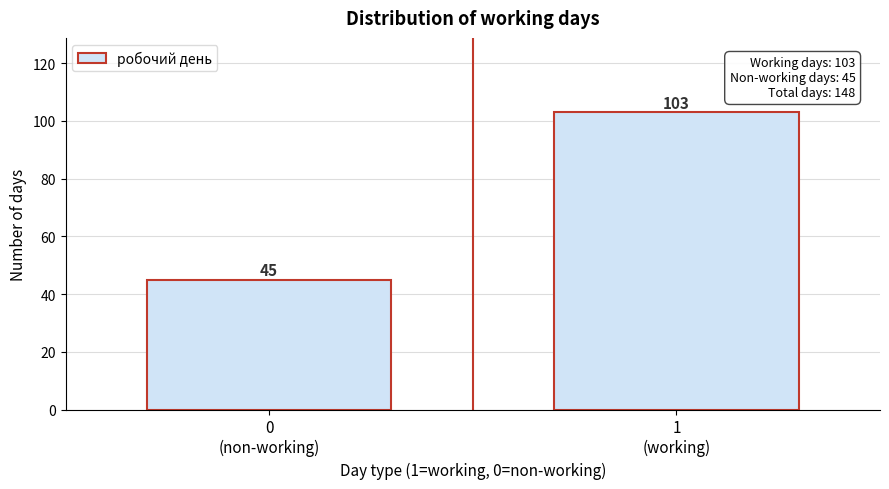

Reading right to left, what are all the values shown in this chart?

103	45